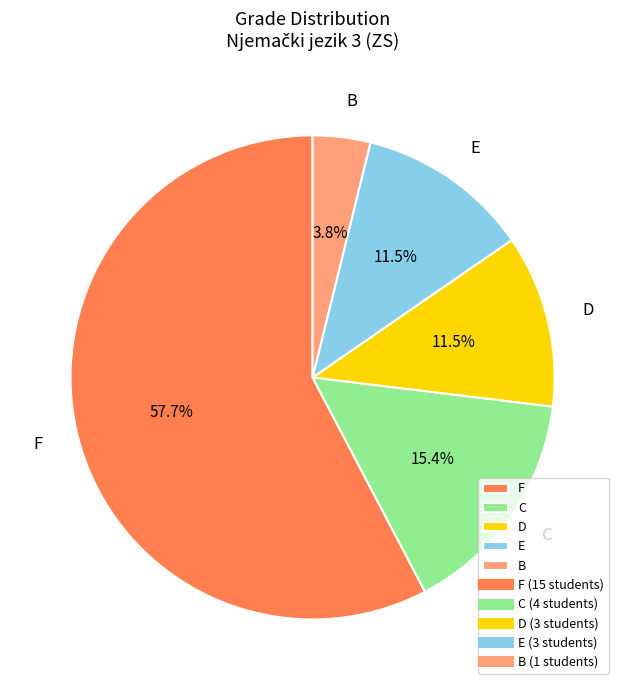

Count the number of slices in the pie.

5